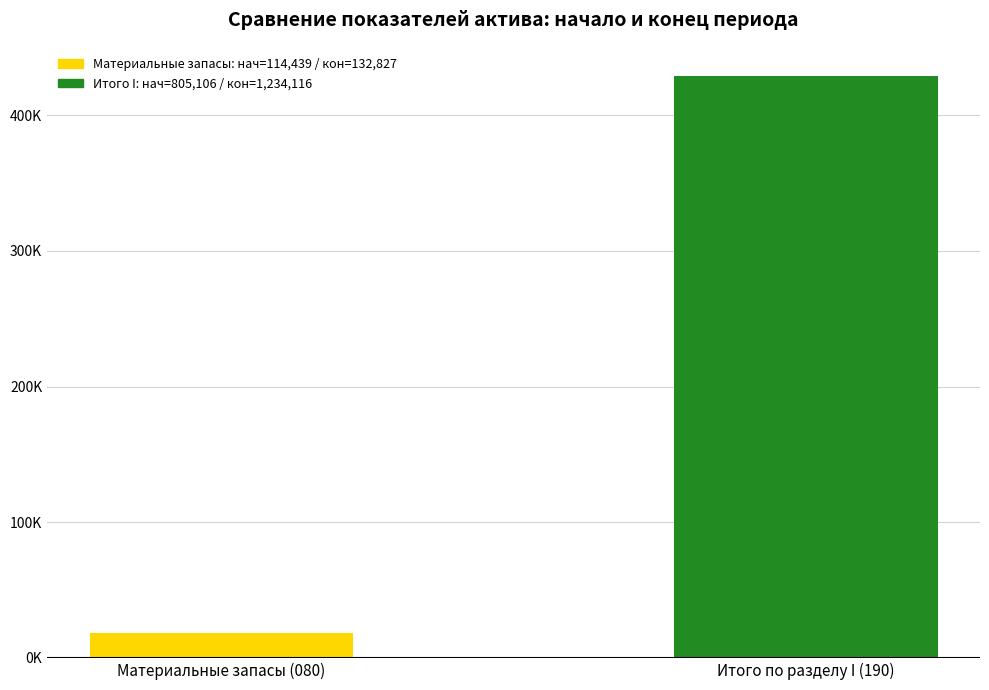

Are the bars horizontal?

No